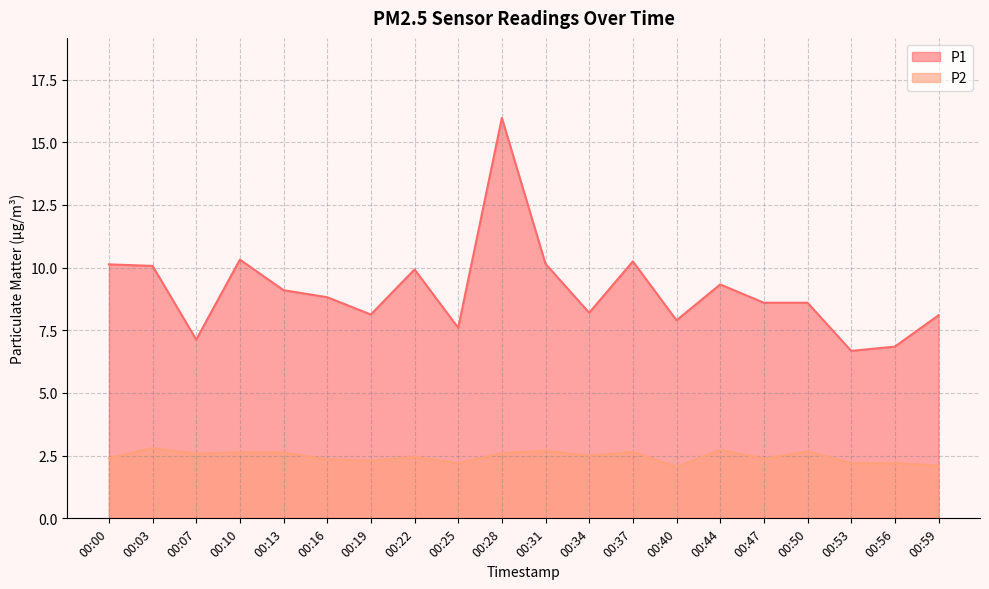

What is the value of the P1 point at the 13th from the left?

10.2